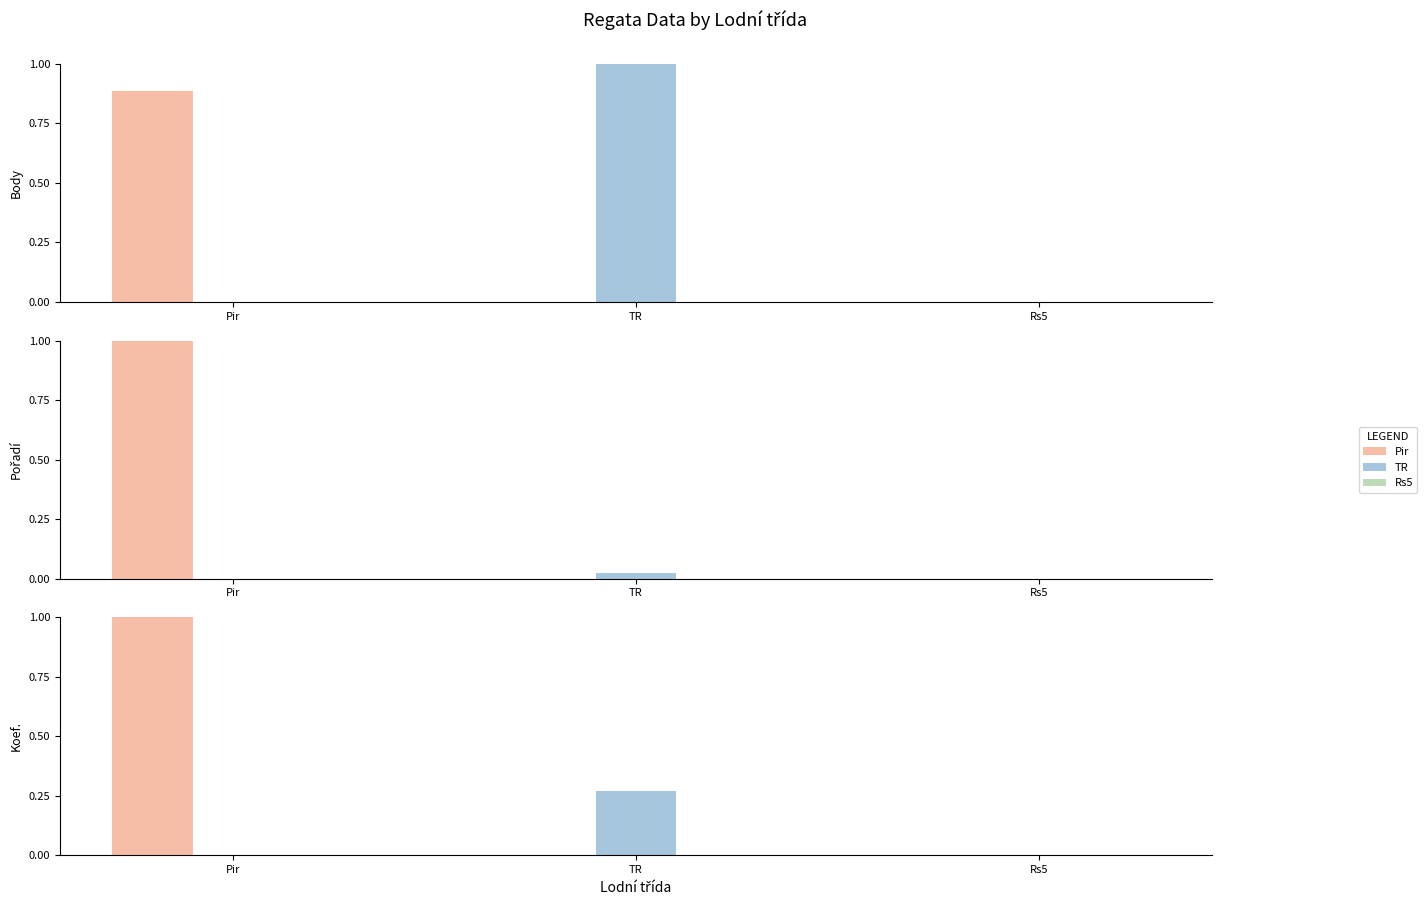

Rank the series by their maximum value, from highest to lowest.

Pir, TR, Rs5